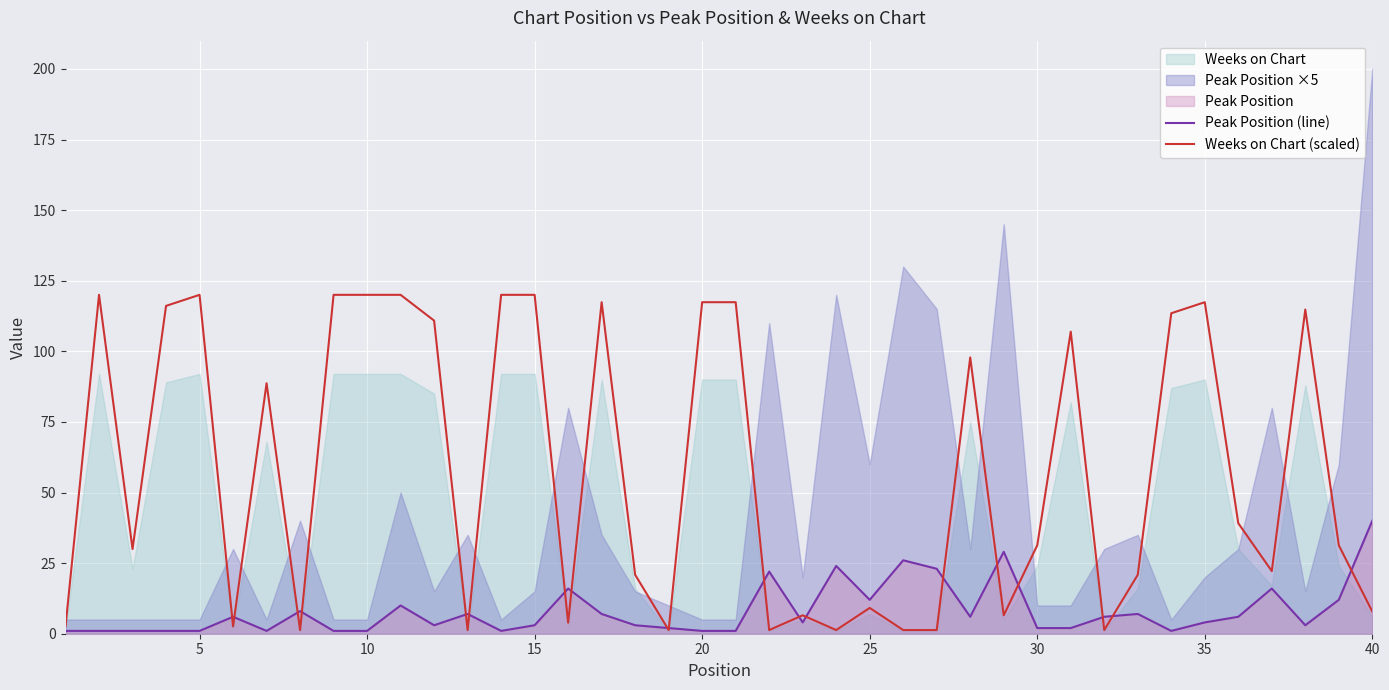

What is the approximate value of Weeks on Chart (scaled) at 35?

117.4